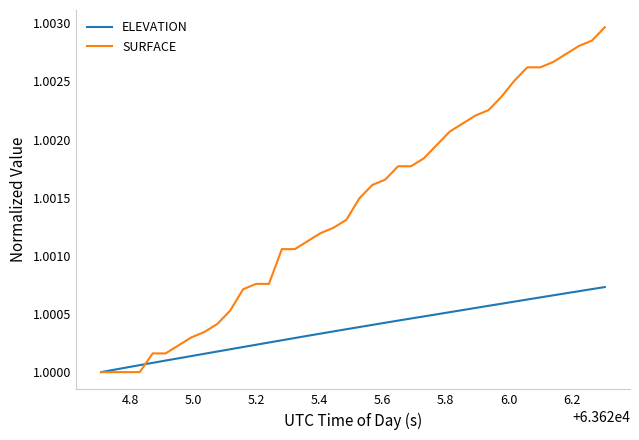

Rank the series by their maximum value, from lowest to highest.

ELEVATION, SURFACE